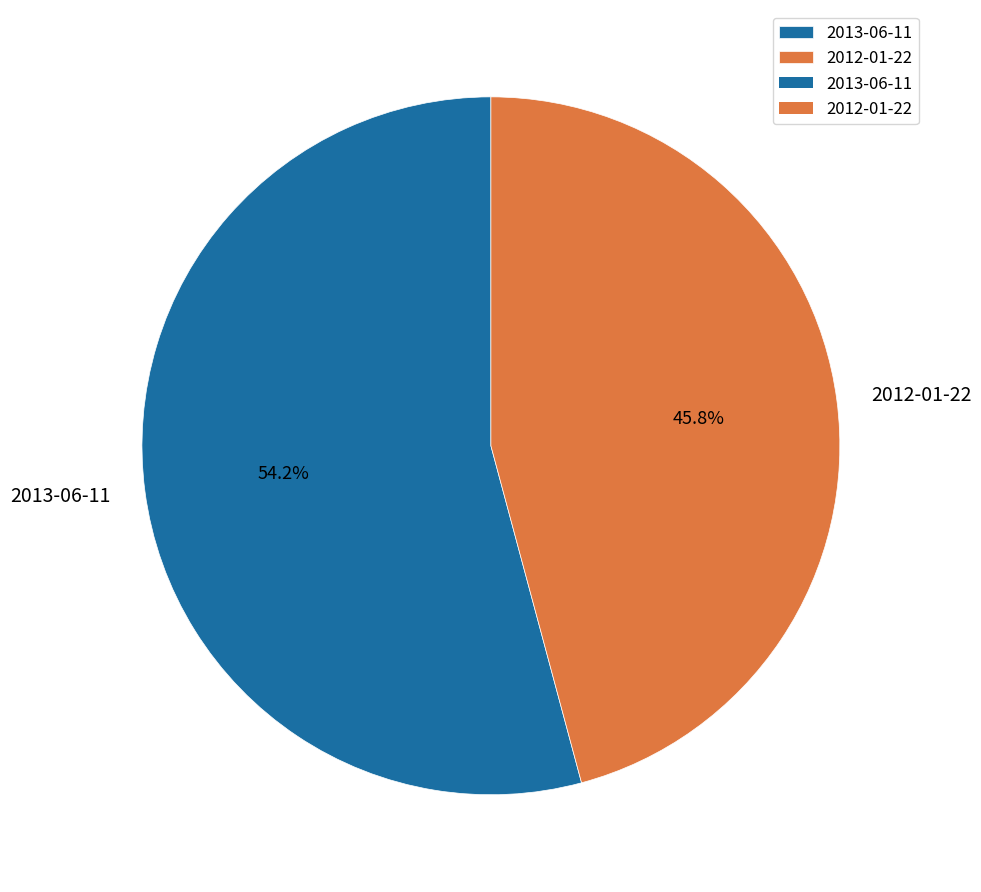

What percentage is NOT represented by 2012-01-22?

54.2%